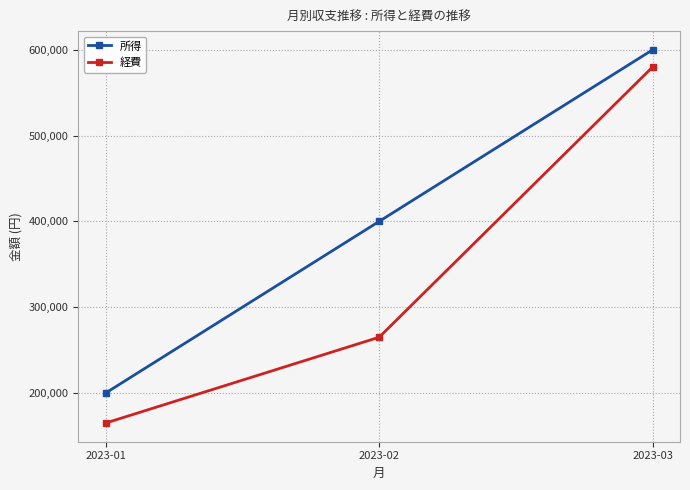

Reading right to left, what are all the values shown in this chart?

所得: 600000	400000	200000
経費: 580000	265000	165000